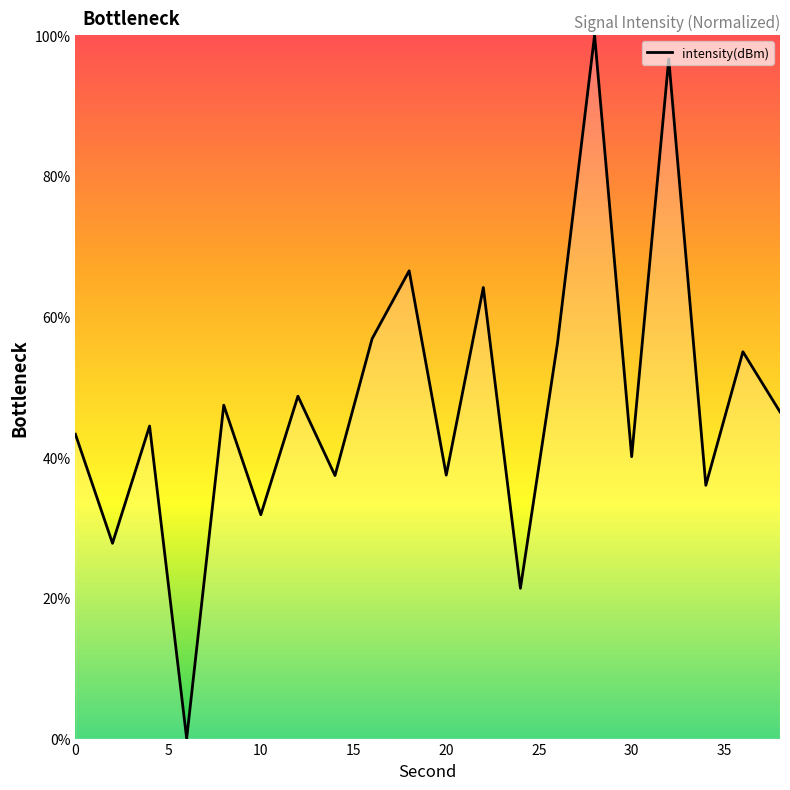

What is the difference between the maximum and minimum values?

100.0